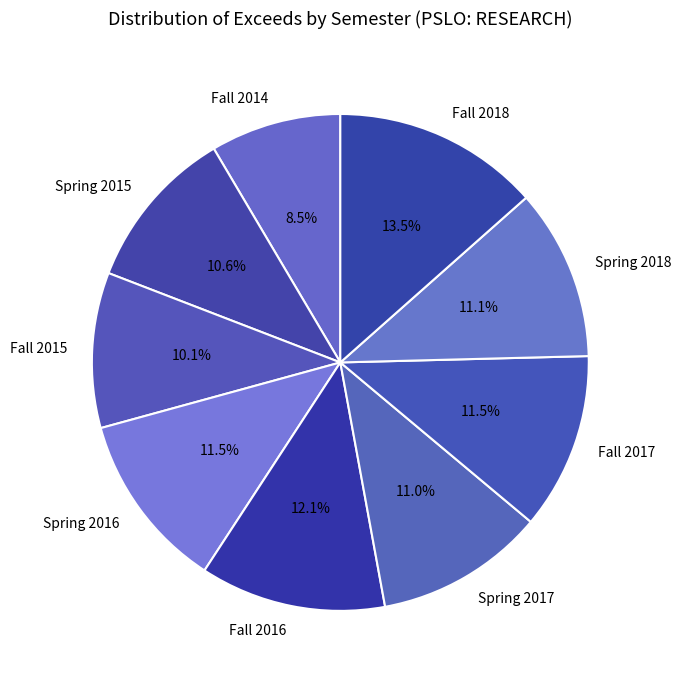

Which category has the biggest portion of the pie?

Fall 2018